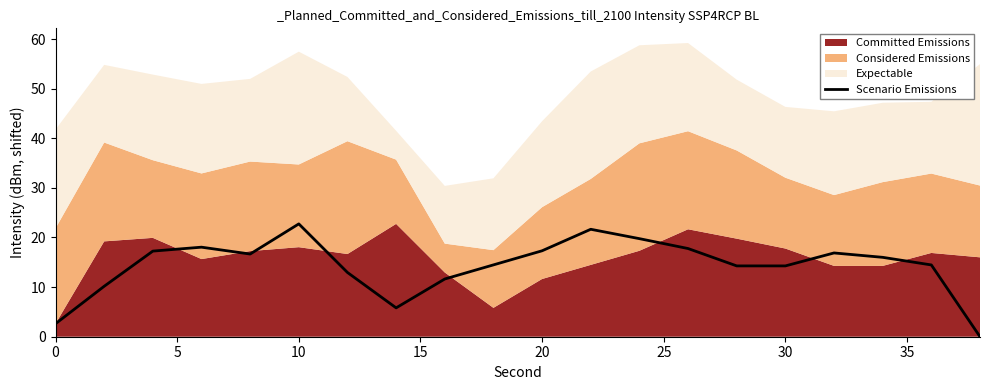

How many lines are shown in the chart?

1